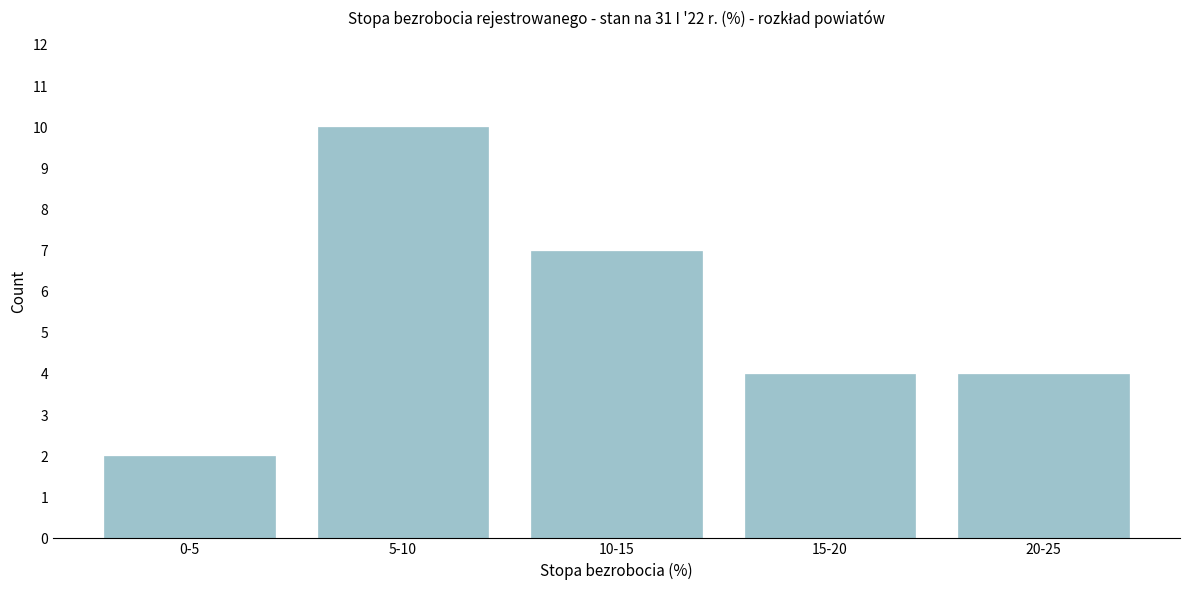

Reading left to right, what are all the values shown in this chart?

2	10	7	4	4